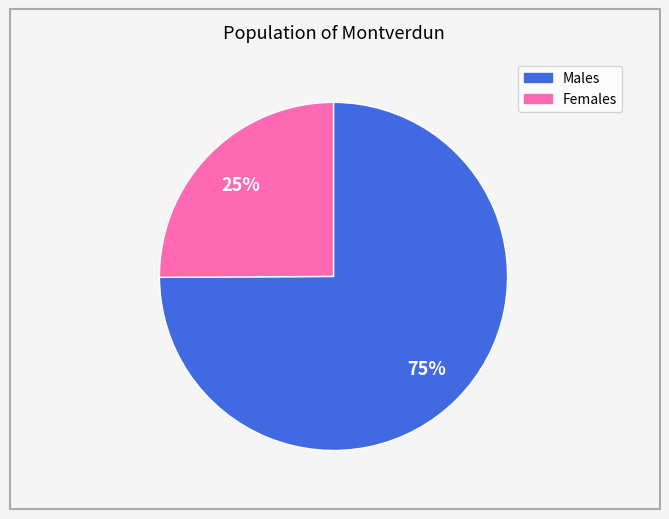

Is there a majority slice in this chart?

Yes